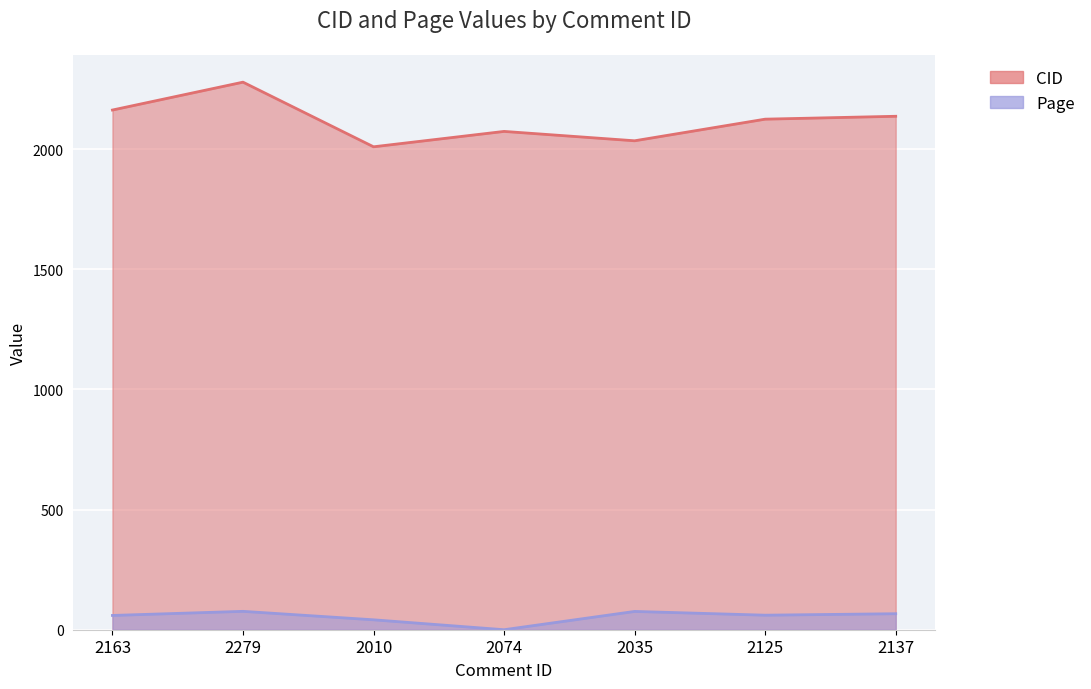

Reading left to right, transcribe all the data shown in this chart.

CID: 2163=2163.0	2279=2279.0	2010=2010.0	2074=2074.0	2035=2035.0	2125=2125.0	2137=2137.0
Page: 2163=59.4	2279=76.5	2010=41.3	2074=0.0	2035=76.1	2125=60.5	2137=66.6